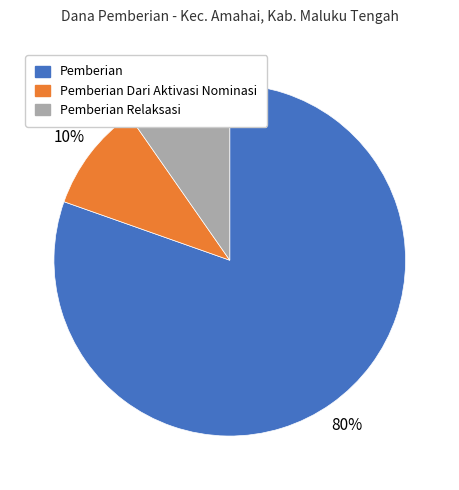

To the nearest percent, what is the average slice percentage?

33%